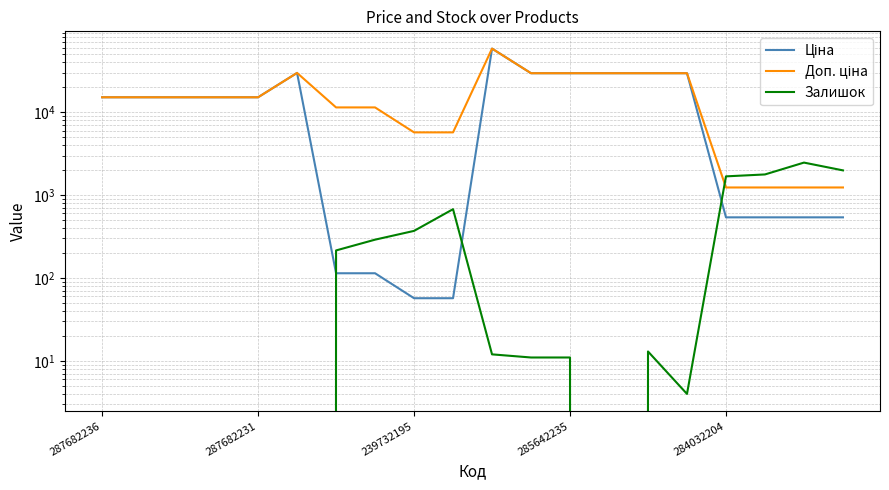

Reading left to right, list all the values displayed in this chart.

Ціна: 15120.0	15120.0	15120.0	15120.0	15120.0	29747.2	114.1	114.1	57.0	57.0	58426.5	29491.5	29491.5	29491.5	29491.5	29491.5	539.0	539.0	539.0	539.0
Доп. ціна: 15120.0	15120.0	15120.0	15120.0	15120.0	29747.2	11410.0	11410.0	5705.0	5705.0	58426.5	29491.5	29491.5	29491.5	29491.5	29491.5	1235.4	1235.4	1235.4	1235.4
Залишок: 0.0	0.0	0.0	0.0	0.0	0.0	215.0	290.0	370.0	676.0	12.0	11.0	11.0	0.0	13.0	4.0	1682.0	1774.0	2465.0	1986.0